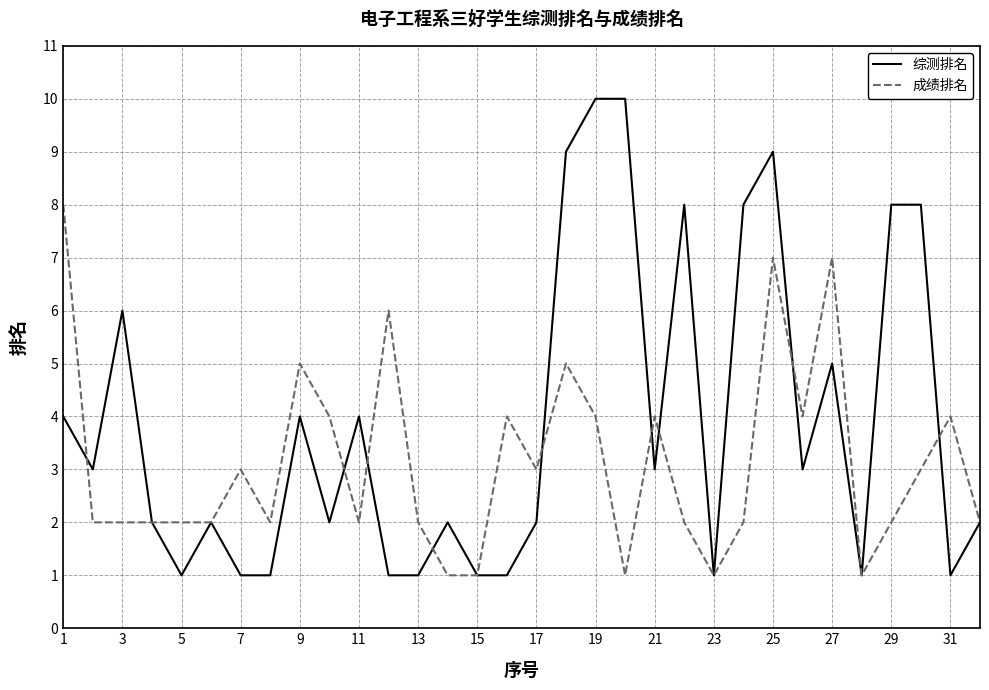

List the series in order of their peak value, highest first.

综测排名, 成绩排名